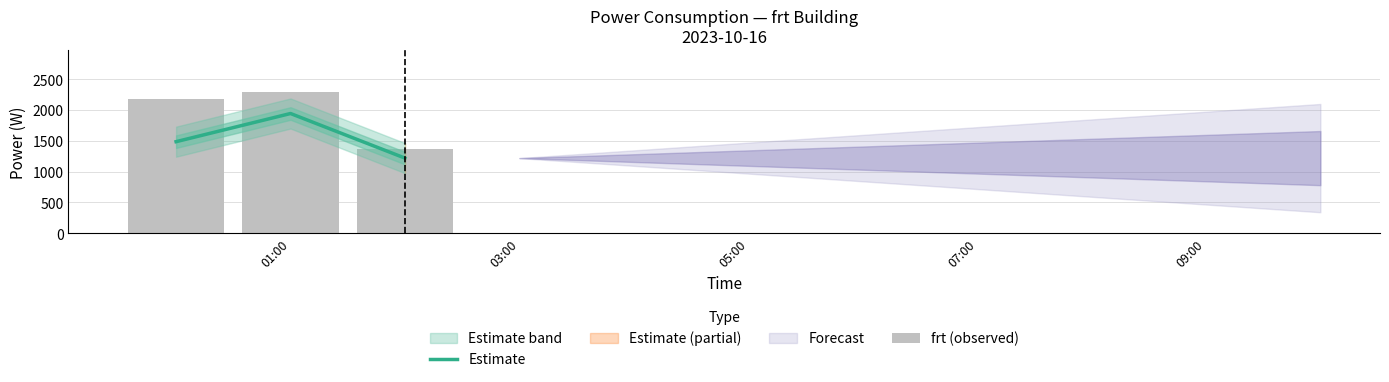

Reading right to left, what are all the values shown in this chart?

Estimate: 1219.5	1943.6	1486.3
frt (observed): 1372.0	2286.6	2172.3